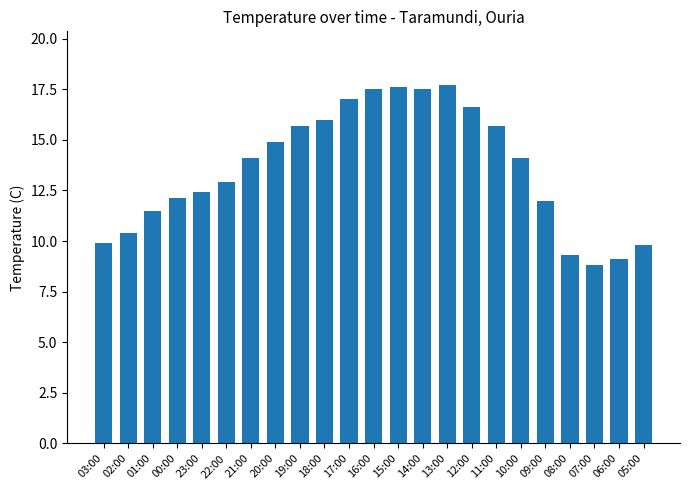

What is the label of the 5th bar from the right?

09:00